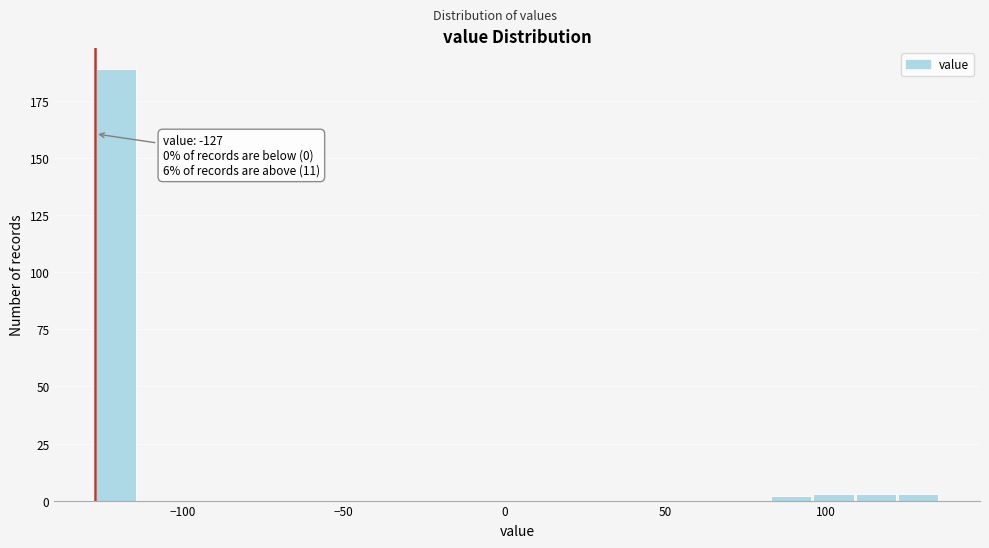

Around what value on the x-axis is the tallest bar? Give the approximate position of its centre, as read against the axis.

-120